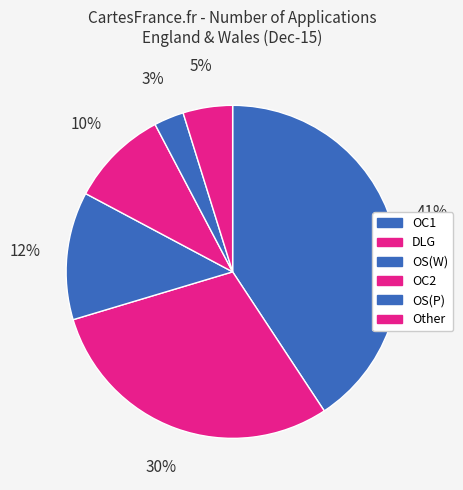

To the nearest percent, what portion does OC1 represent?

41%